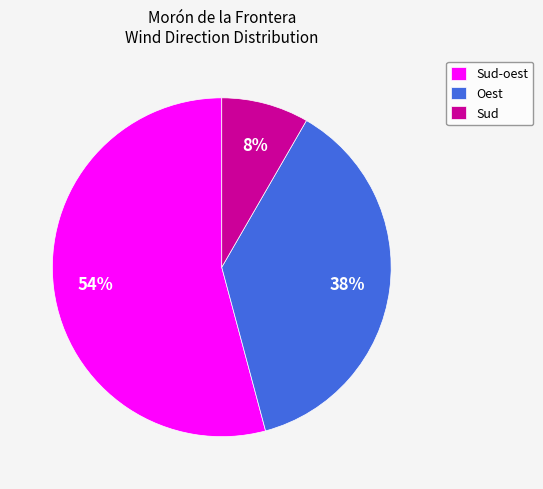

Is there a majority slice in this chart?

Yes